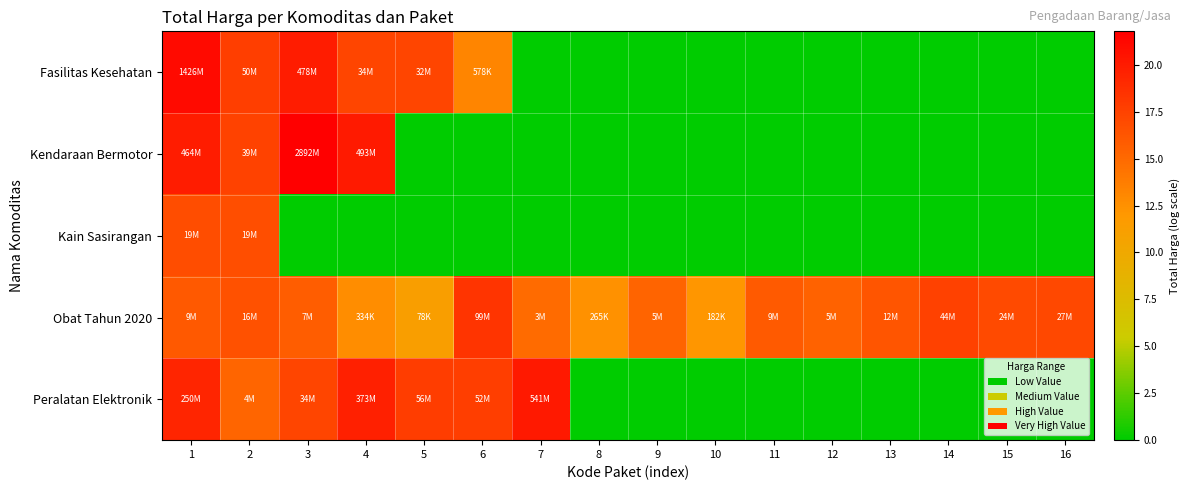

Reading right to left, transcribe all the data shown in this chart.

Fasilitas Kesehatan: 16=0.0	15=0.0	14=0.0	13=0.0	12=0.0	11=0.0	10=0.0	9=0.0	8=0.0	7=0.0	6=13.3	5=17.3	4=17.3	3=20.0	2=17.7	1=21.1
Kendaraan Bermotor: 16=0.0	15=0.0	14=0.0	13=0.0	12=0.0	11=0.0	10=0.0	9=0.0	8=0.0	7=0.0	6=0.0	5=0.0	4=20.0	3=21.8	2=17.5	1=20.0
Kain Sasirangan: 16=0.0	15=0.0	14=0.0	13=0.0	12=0.0	11=0.0	10=0.0	9=0.0	8=0.0	7=0.0	6=0.0	5=0.0	4=0.0	3=0.0	2=16.8	1=16.8
Obat Tahun 2020: 16=17.1	15=17.0	14=17.6	13=16.3	12=15.5	11=16.0	10=12.1	9=15.4	8=12.5	7=14.8	6=18.4	5=11.3	4=12.7	3=15.8	2=16.6	1=16.0
Peralatan Elektronik: 16=0.0	15=0.0	14=0.0	13=0.0	12=0.0	11=0.0	10=0.0	9=0.0	8=0.0	7=20.1	6=17.8	5=17.8	4=19.7	3=17.4	2=15.3	1=19.3